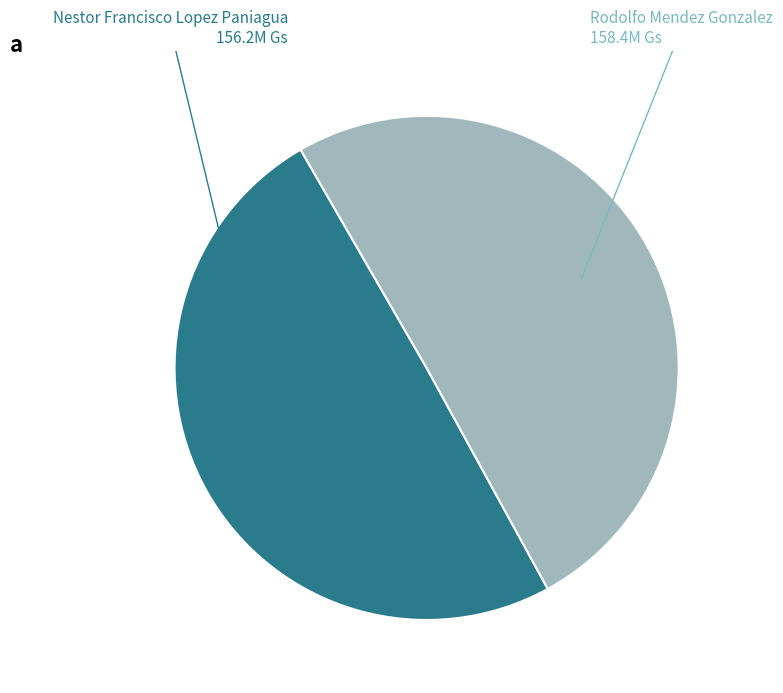

Is there a majority slice in this chart?

Yes